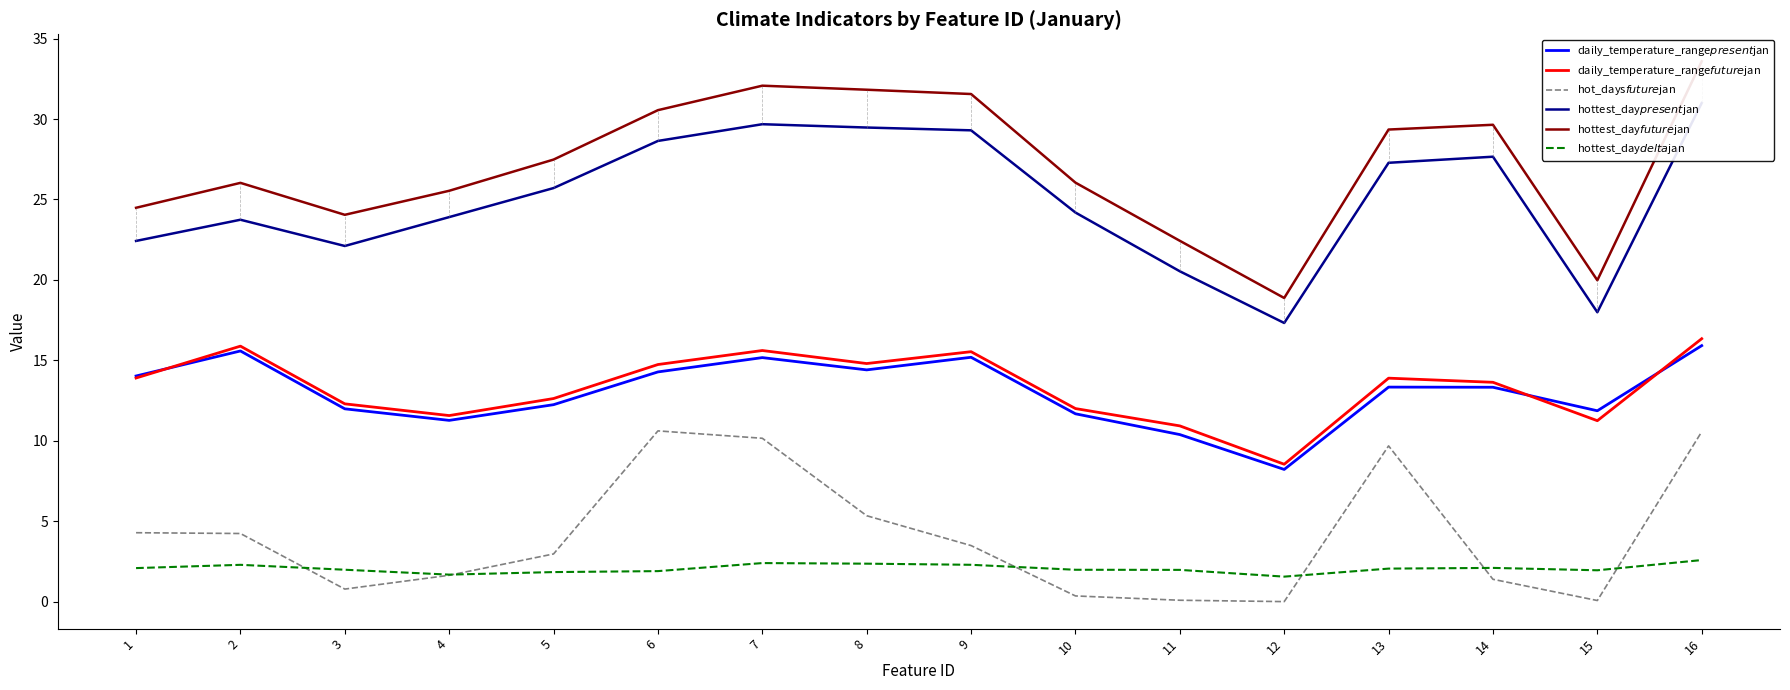

Which has a higher value, 4 or 16?

16